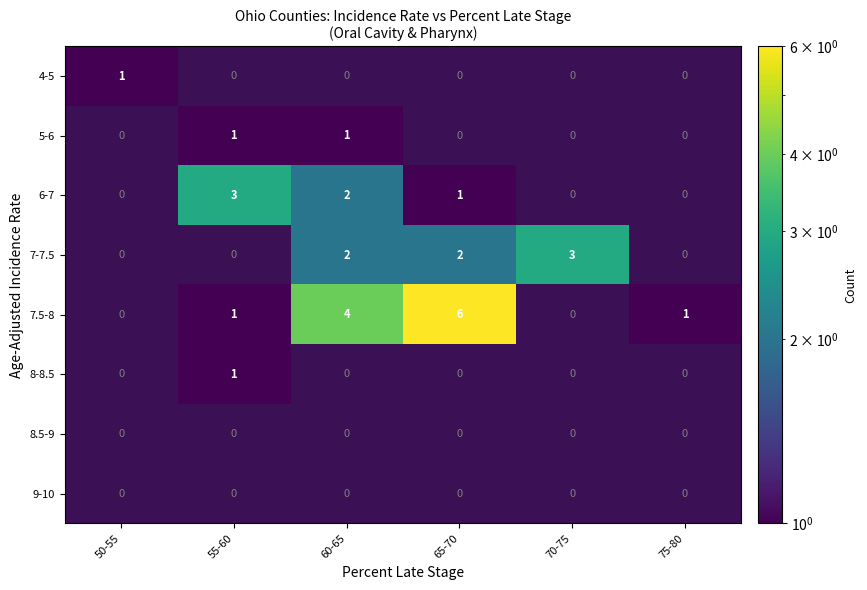

Which category has the highest value across all series?

65-70